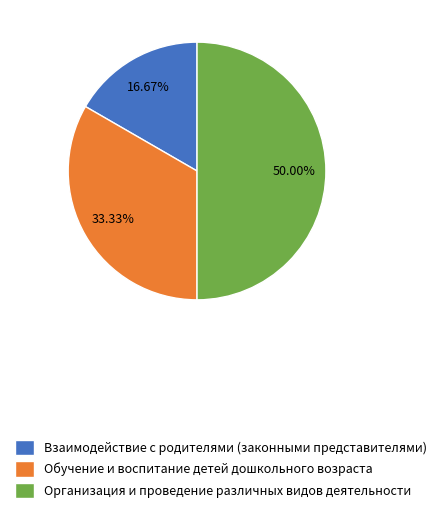

To the nearest percent, what is the difference between the Обучение и воспитание детей дошкольного возраста and Организация и проведение различных видов деятельности slice percentages?

17%